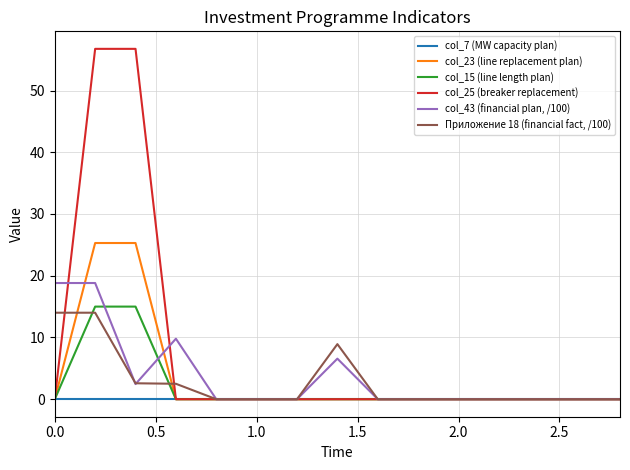

What is the maximum value for Приложение 18 (financial fact, /100)?

14.0